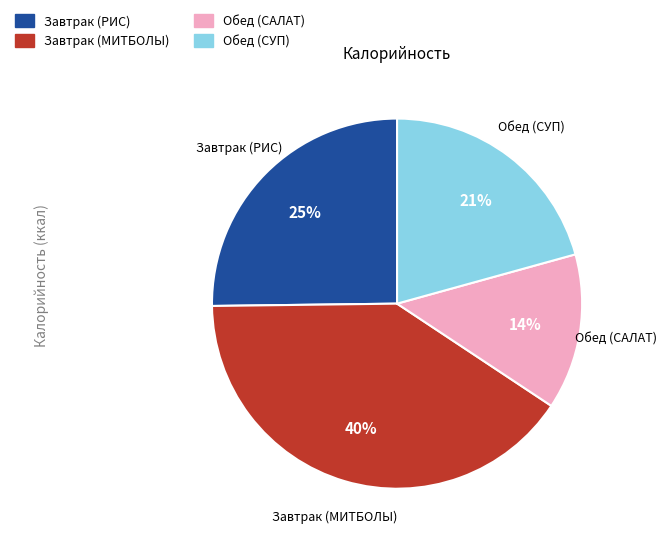

To the nearest percent, what is the average slice percentage?

25%